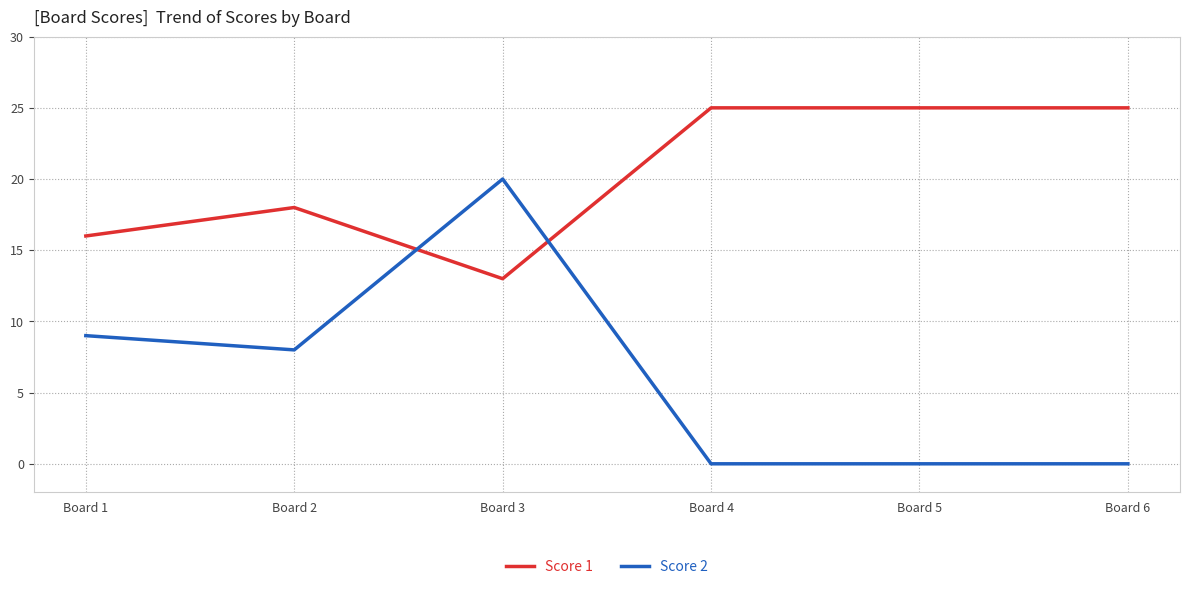

At which label does Score 2 first exceed 8?

Board 1